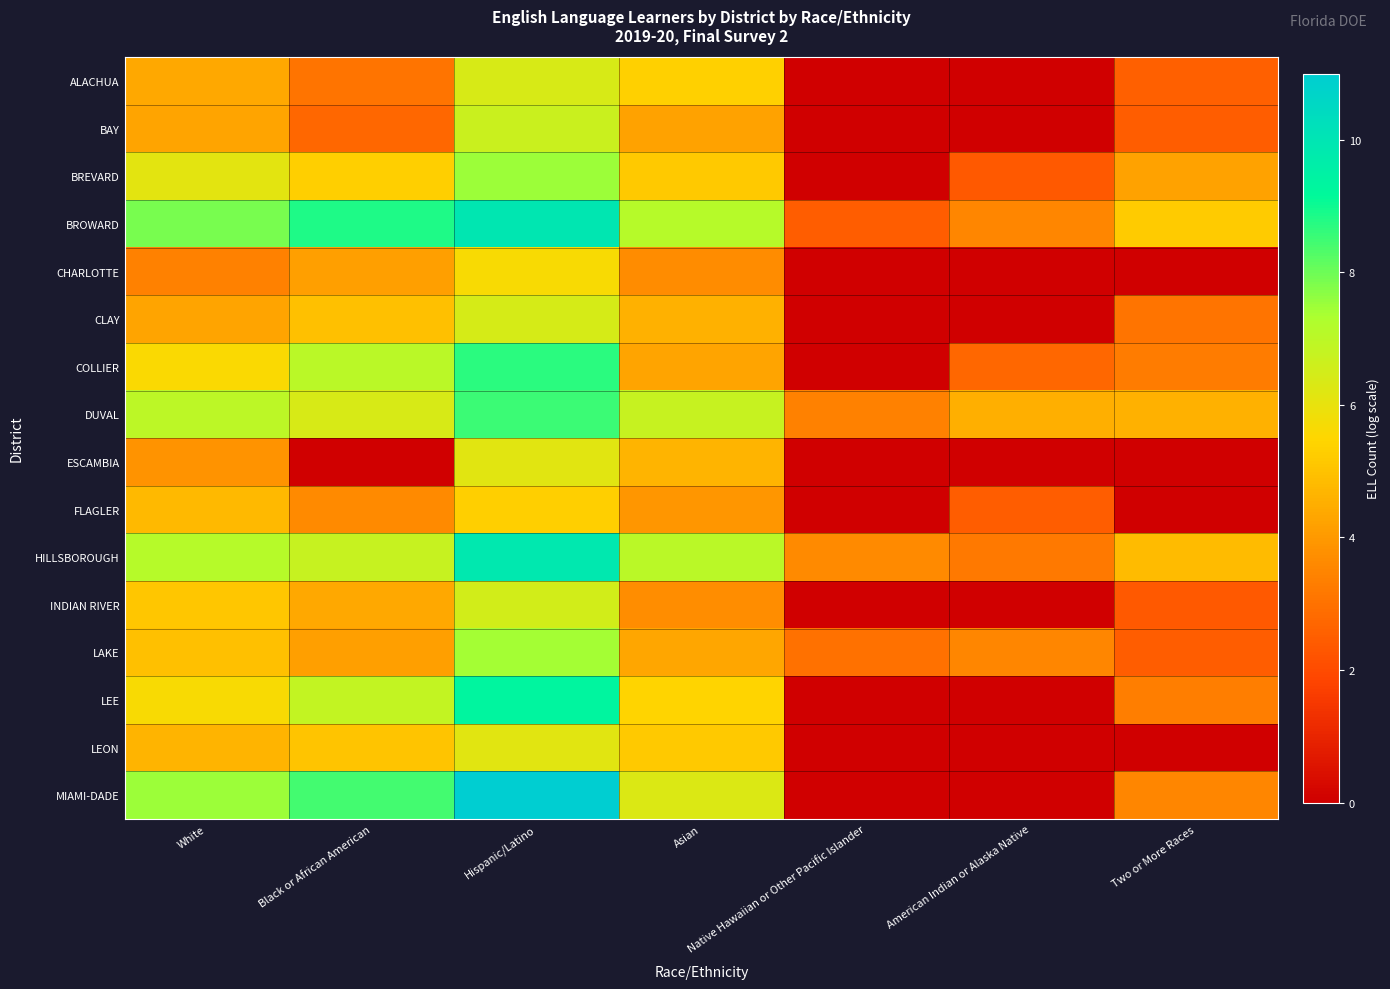

Reading left to right, list all the values displayed in this chart.

ALACHUA: White=4.3	Black or African American=3.1	Hispanic/Latino=6.4	Asian=5.3	Native Hawaiian or Other Pacific Islander=0.0	American Indian or Alaska Native=0.0	Two or More Races=2.6
BAY: White=4.3	Black or African American=2.7	Hispanic/Latino=6.7	Asian=4.2	Native Hawaiian or Other Pacific Islander=0.0	American Indian or Alaska Native=0.0	Two or More Races=2.5
BREVARD: White=6.1	Black or African American=5.3	Hispanic/Latino=7.5	Asian=5.2	Native Hawaiian or Other Pacific Islander=0.0	American Indian or Alaska Native=2.4	Two or More Races=4.2
BROWARD: White=7.9	Black or African American=8.8	Hispanic/Latino=9.9	Asian=7.1	Native Hawaiian or Other Pacific Islander=2.5	American Indian or Alaska Native=3.6	Two or More Races=5.2
CHARLOTTE: White=3.4	Black or African American=4.1	Hispanic/Latino=5.7	Asian=3.7	Native Hawaiian or Other Pacific Islander=0.0	American Indian or Alaska Native=0.0	Two or More Races=0.0
CLAY: White=4.3	Black or African American=5.0	Hispanic/Latino=6.4	Asian=4.6	Native Hawaiian or Other Pacific Islander=0.0	American Indian or Alaska Native=0.0	Two or More Races=3.1
COLLIER: White=5.6	Black or African American=7.0	Hispanic/Latino=8.7	Asian=4.3	Native Hawaiian or Other Pacific Islander=0.0	American Indian or Alaska Native=2.7	Two or More Races=3.3
DUVAL: White=7.0	Black or African American=6.4	Hispanic/Latino=8.5	Asian=6.8	Native Hawaiian or Other Pacific Islander=3.4	American Indian or Alaska Native=4.5	Two or More Races=4.6
ESCAMBIA: White=3.9	Black or African American=0.0	Hispanic/Latino=6.2	Asian=4.7	Native Hawaiian or Other Pacific Islander=0.0	American Indian or Alaska Native=0.0	Two or More Races=0.0
FLAGLER: White=4.8	Black or African American=3.6	Hispanic/Latino=5.3	Asian=3.9	Native Hawaiian or Other Pacific Islander=0.0	American Indian or Alaska Native=2.5	Two or More Races=0.0
HILLSBOROUGH: White=7.1	Black or African American=6.8	Hispanic/Latino=9.9	Asian=7.0	Native Hawaiian or Other Pacific Islander=3.6	American Indian or Alaska Native=3.2	Two or More Races=4.9
INDIAN RIVER: White=5.1	Black or African American=4.4	Hispanic/Latino=6.5	Asian=3.7	Native Hawaiian or Other Pacific Islander=0.0	American Indian or Alaska Native=0.0	Two or More Races=2.4
LAKE: White=5.0	Black or African American=4.2	Hispanic/Latino=7.4	Asian=4.3	Native Hawaiian or Other Pacific Islander=3.0	American Indian or Alaska Native=3.5	Two or More Races=2.5
LEE: White=5.6	Black or African American=6.8	Hispanic/Latino=9.3	Asian=5.4	Native Hawaiian or Other Pacific Islander=0.0	American Indian or Alaska Native=0.0	Two or More Races=3.3
LEON: White=4.7	Black or African American=5.1	Hispanic/Latino=6.2	Asian=5.2	Native Hawaiian or Other Pacific Islander=0.0	American Indian or Alaska Native=0.0	Two or More Races=0.0
MIAMI-DADE: White=7.5	Black or African American=8.4	Hispanic/Latino=11.0	Asian=6.3	Native Hawaiian or Other Pacific Islander=0.0	American Indian or Alaska Native=0.0	Two or More Races=3.6